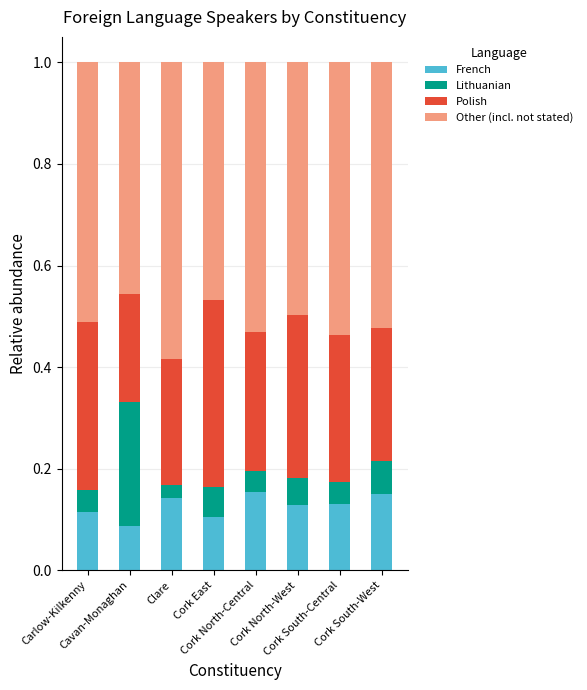

The value of French at Carlow-Kilkenny is 0.0. True or false?

False